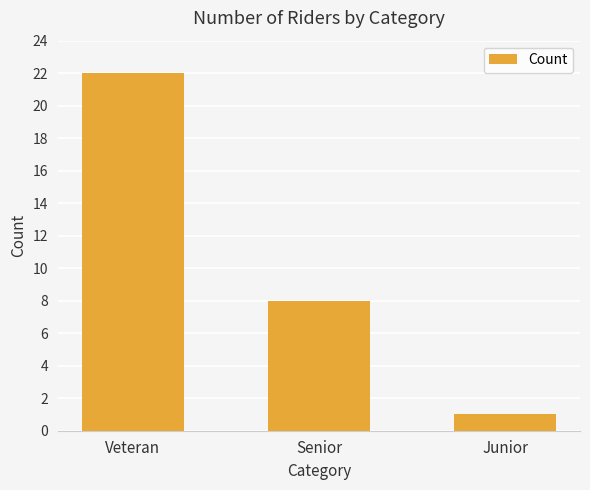

What position from the right is Junior?

1